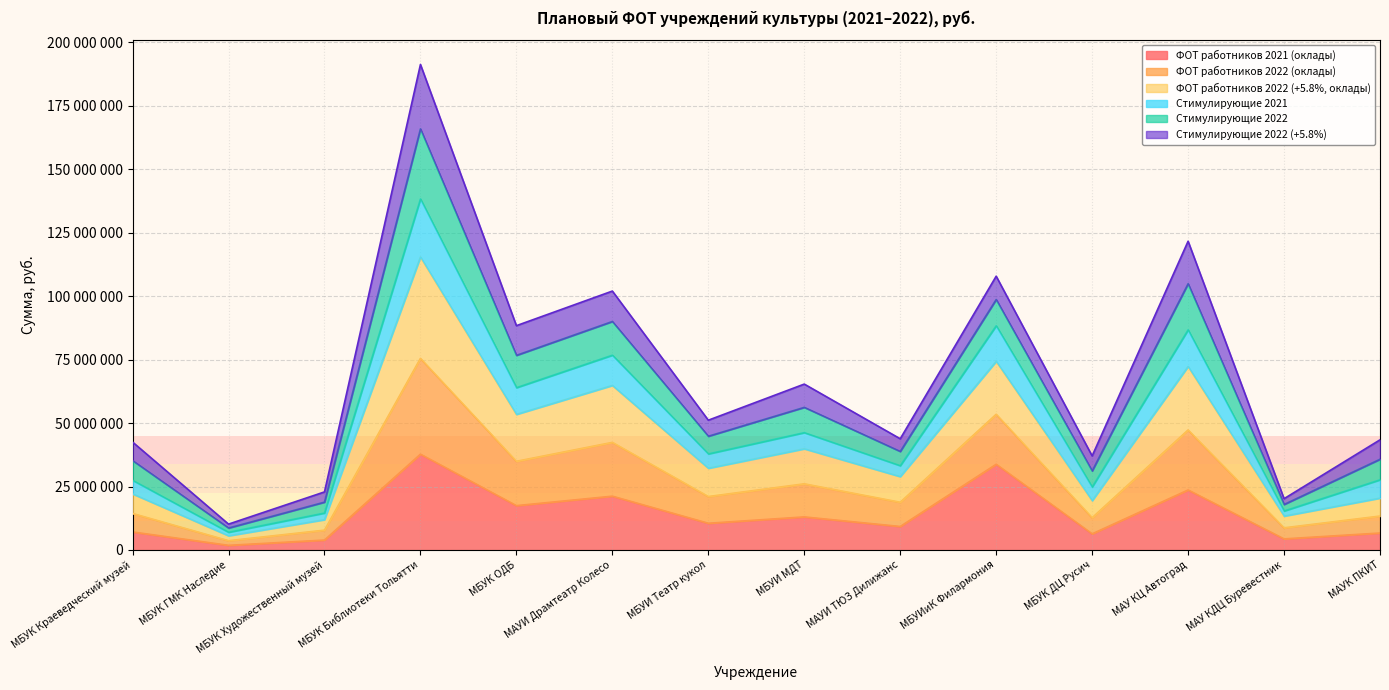

At which category does the chart reach its peak across all series?

МБУК Библиотеки Тольятти